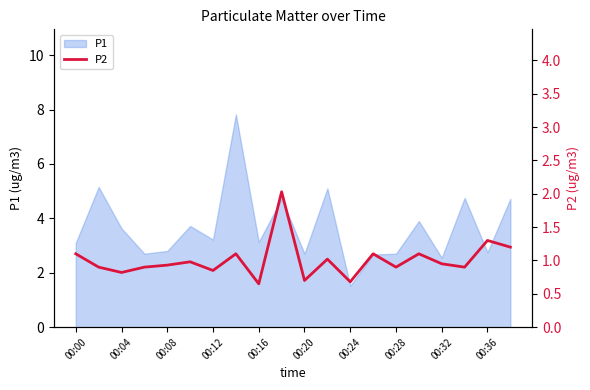

True or false: P1 has a value of 3.2 at 00:12.

True